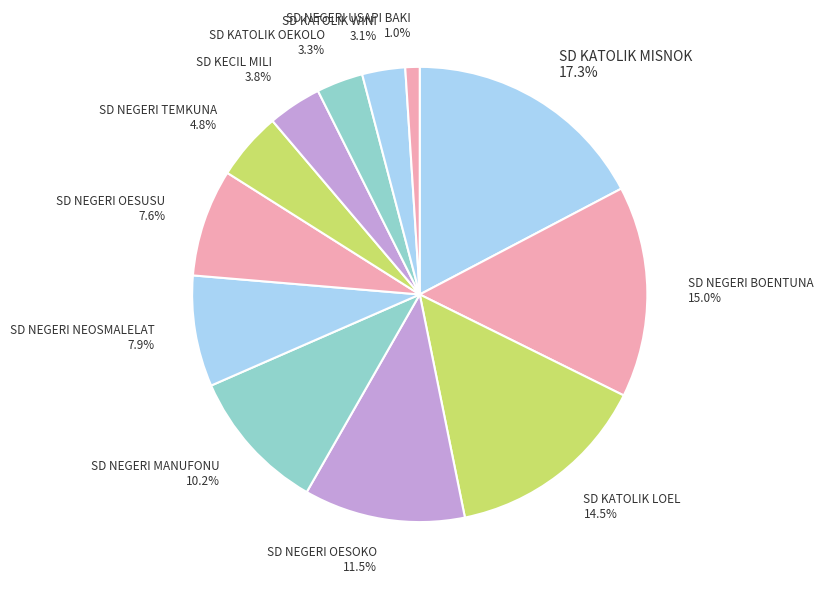

Combined, do SD NEGERI OESOKO 11.5% and SD KATOLIK MISNOK 17.3% account for over 50%?

No